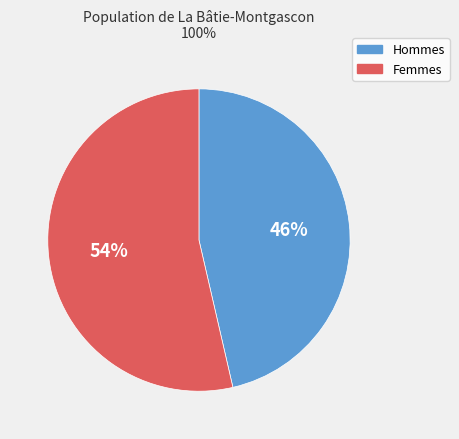

True or false: Femmes accounts for 66% of the total.

False